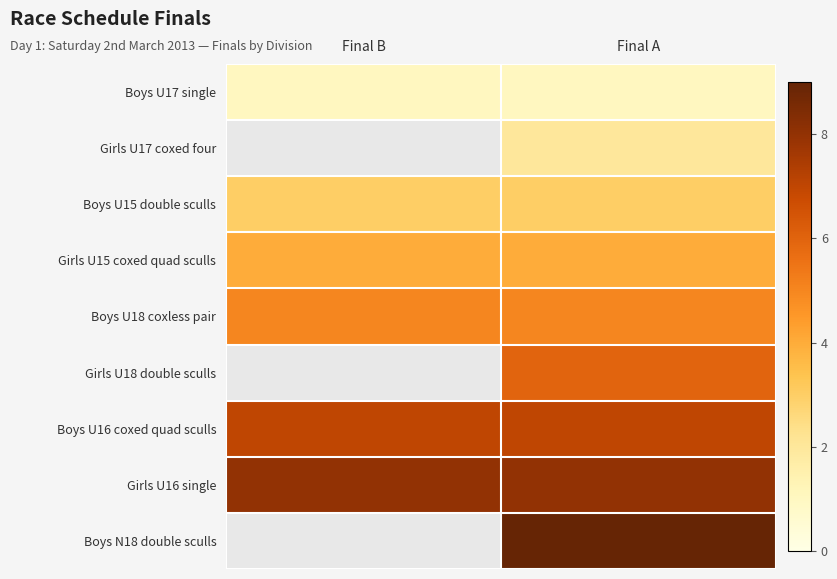

Reading left to right, transcribe all the data shown in this chart.

Boys U17 single: Final B=1	Final A=1
Girls U17 coxed four: Final B=0	Final A=2
Boys U15 double sculls: Final B=3	Final A=3
Girls U15 coxed quad sculls: Final B=4	Final A=4
Boys U18 coxless pair: Final B=5	Final A=5
Girls U18 double sculls: Final B=0	Final A=6
Boys U16 coxed quad sculls: Final B=7	Final A=7
Girls U16 single: Final B=8	Final A=8
Boys N18 double sculls: Final B=0	Final A=9